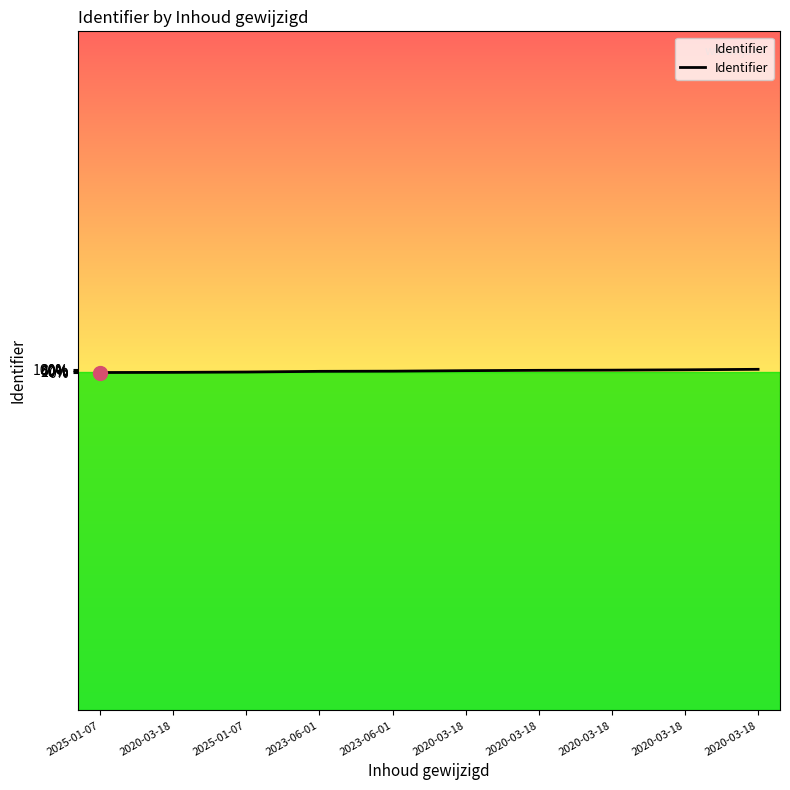

What is the ratio of the value at 2025-01-07 to the value at 2020-03-18?

1.0